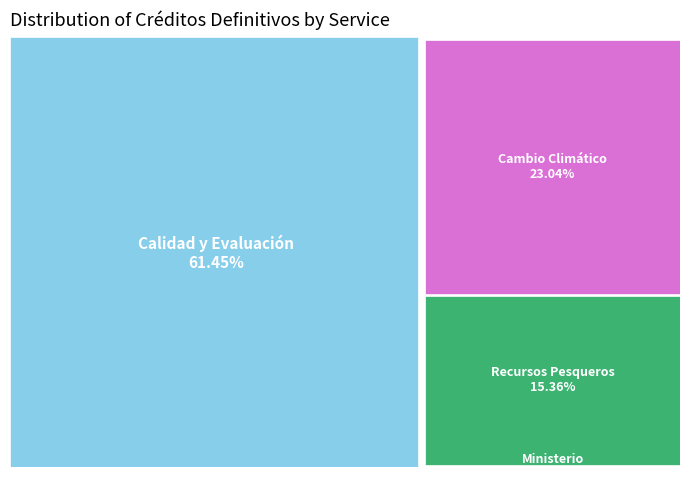

True or false: DIRECCIÓN GENERAL DE RECURSOS PESQUEROS accounts for 5% of the total.

False